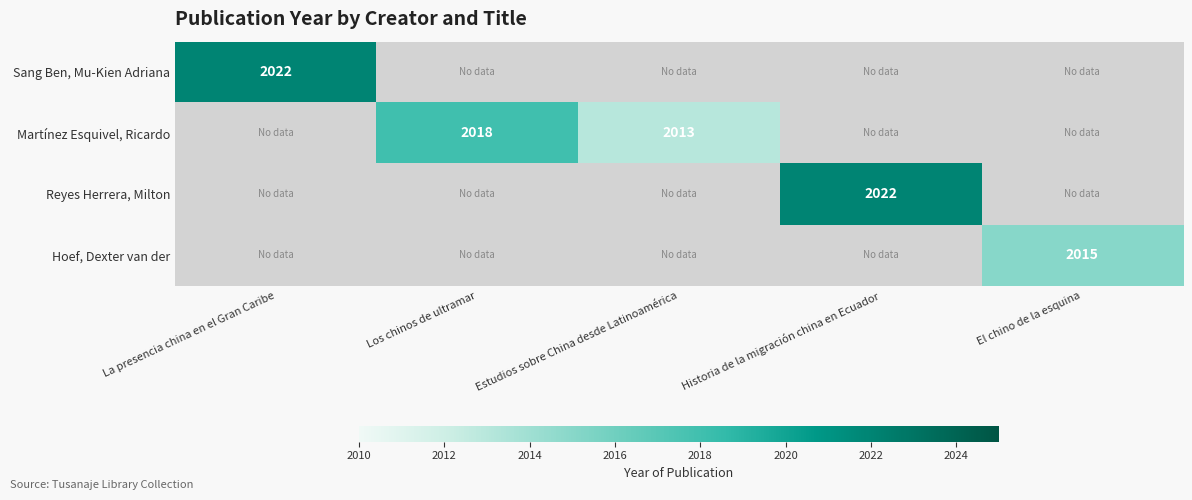

What is the minimum value shown in the chart?

2013.0